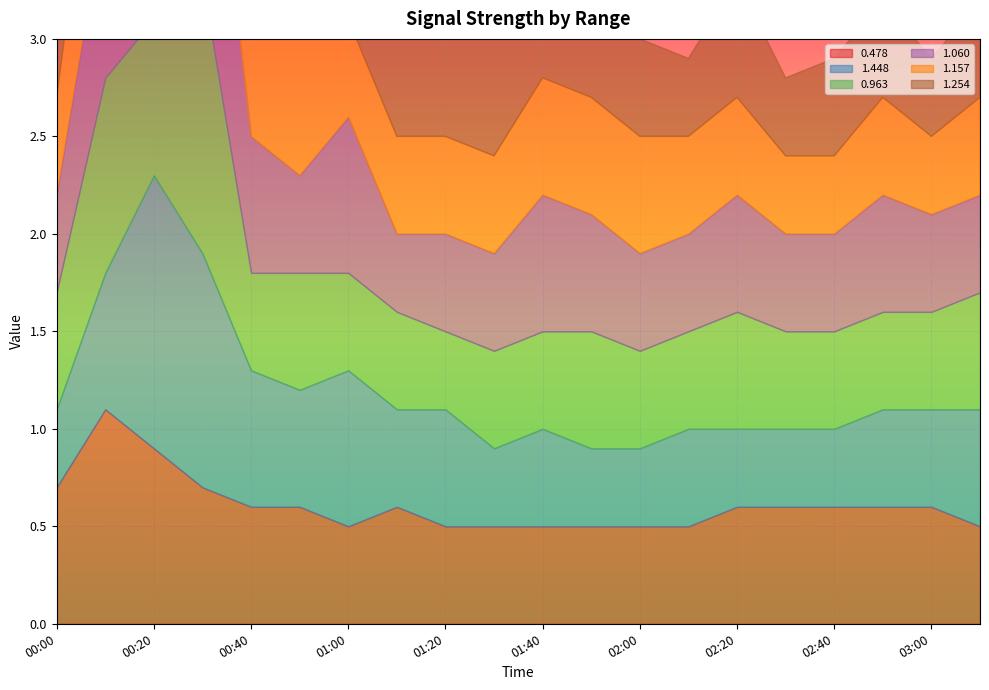

True or false: 1.448 has more than 0 points higher than both neighbors.

True